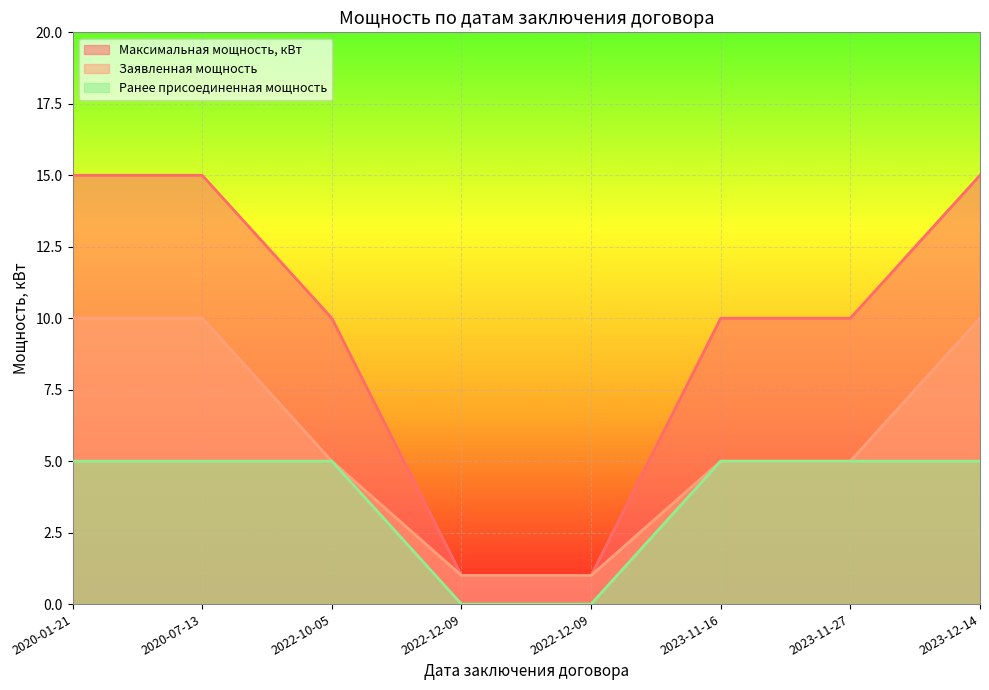

True or false: Максимальная мощность, кВт and Заявленная мощность intersect in this chart.

False